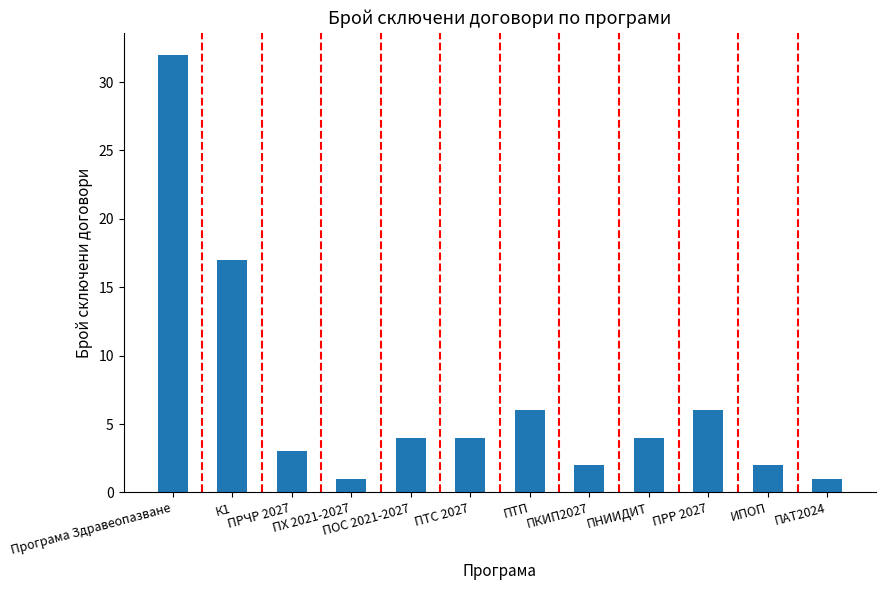

The chart shows a value of 6 at ПТП. True or false?

True